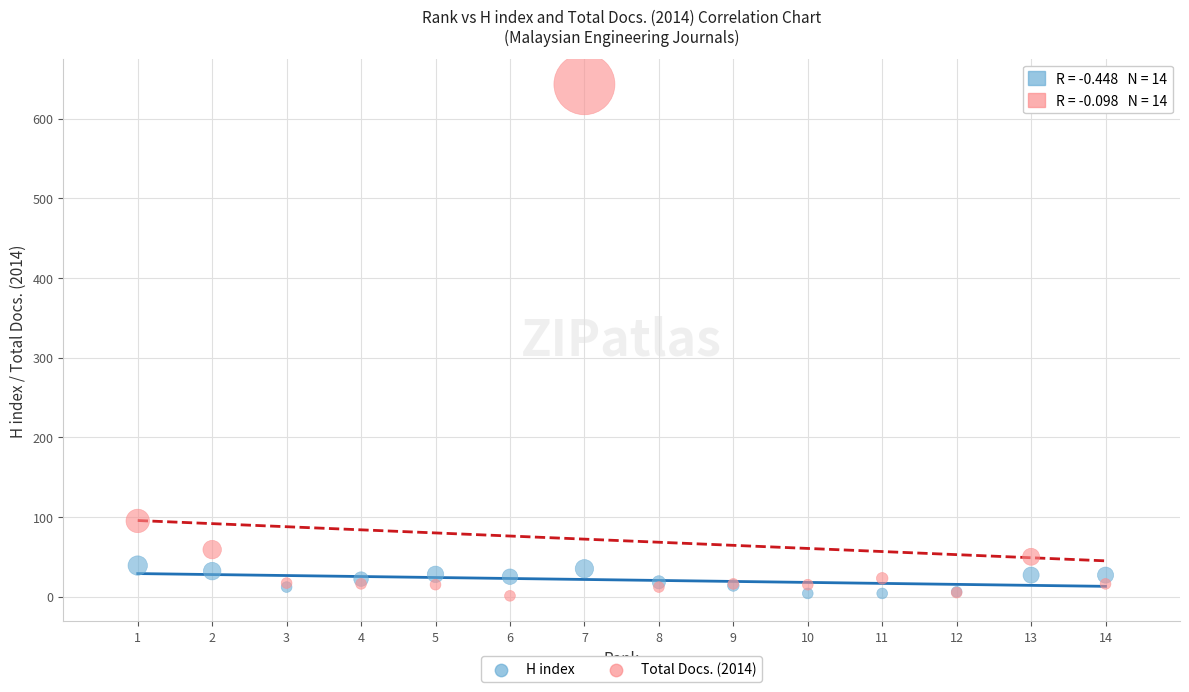

Which series contains the highest Y value?

Total Docs. (2014)